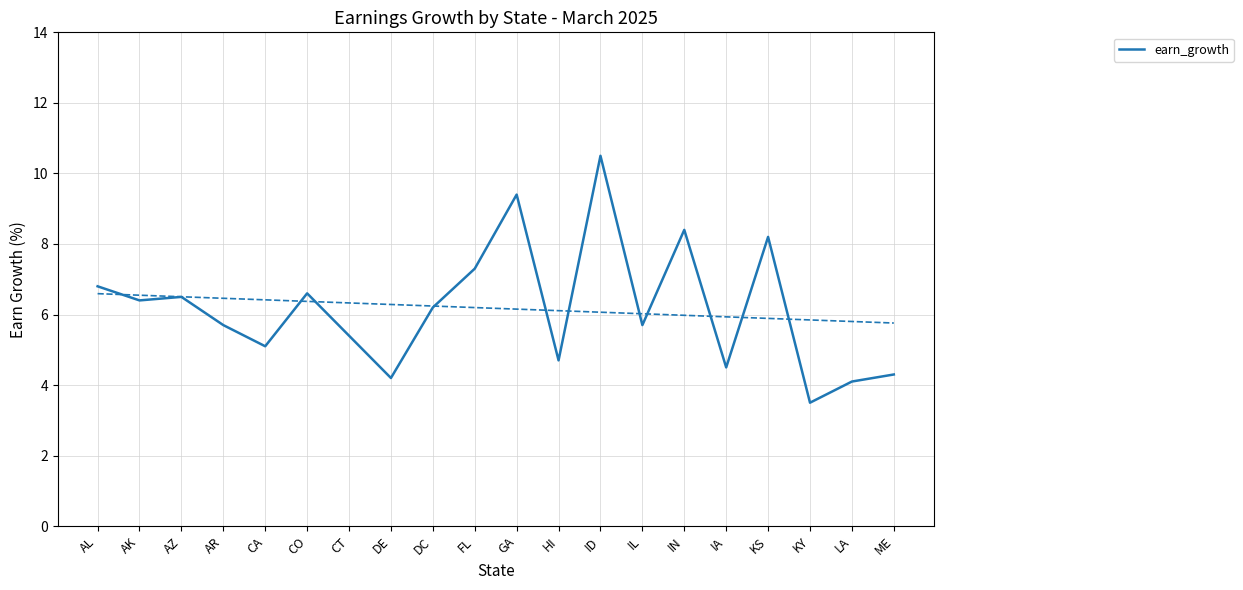

What is the difference between the second highest and second lowest values?

5.3